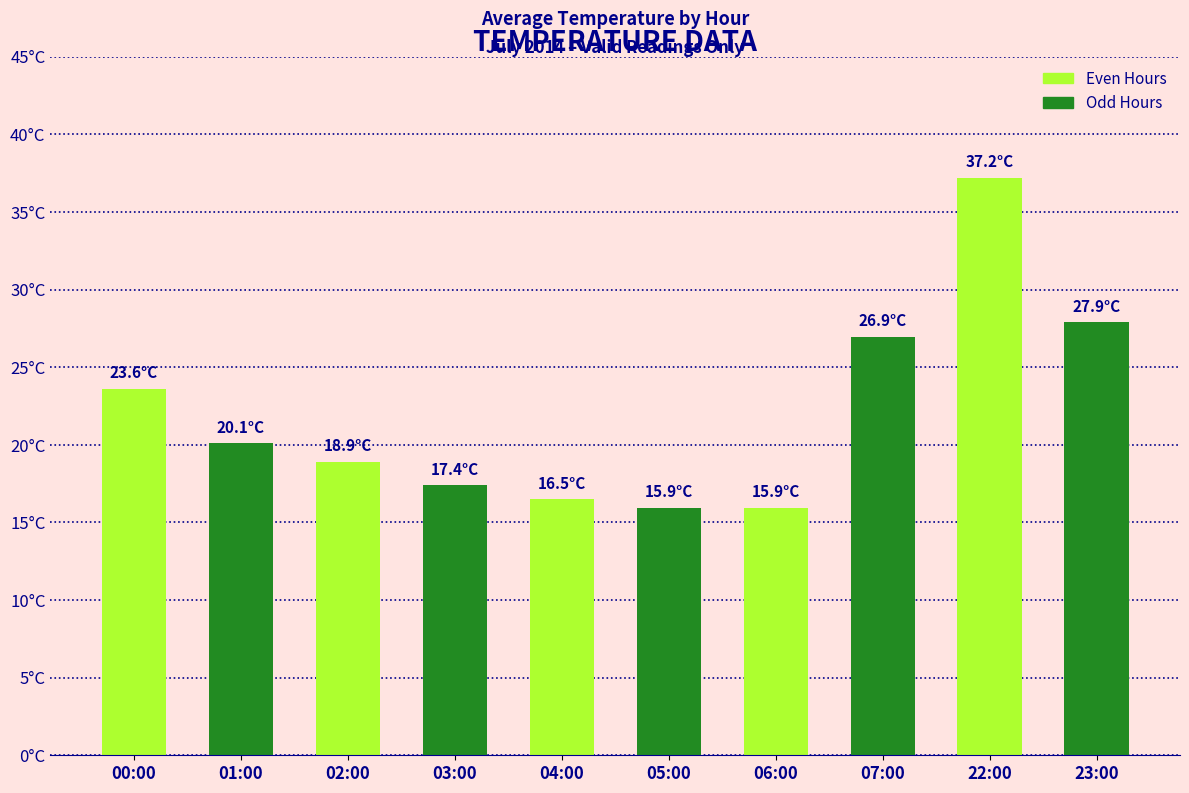

Which label corresponds to the largest value in the chart?

22:00